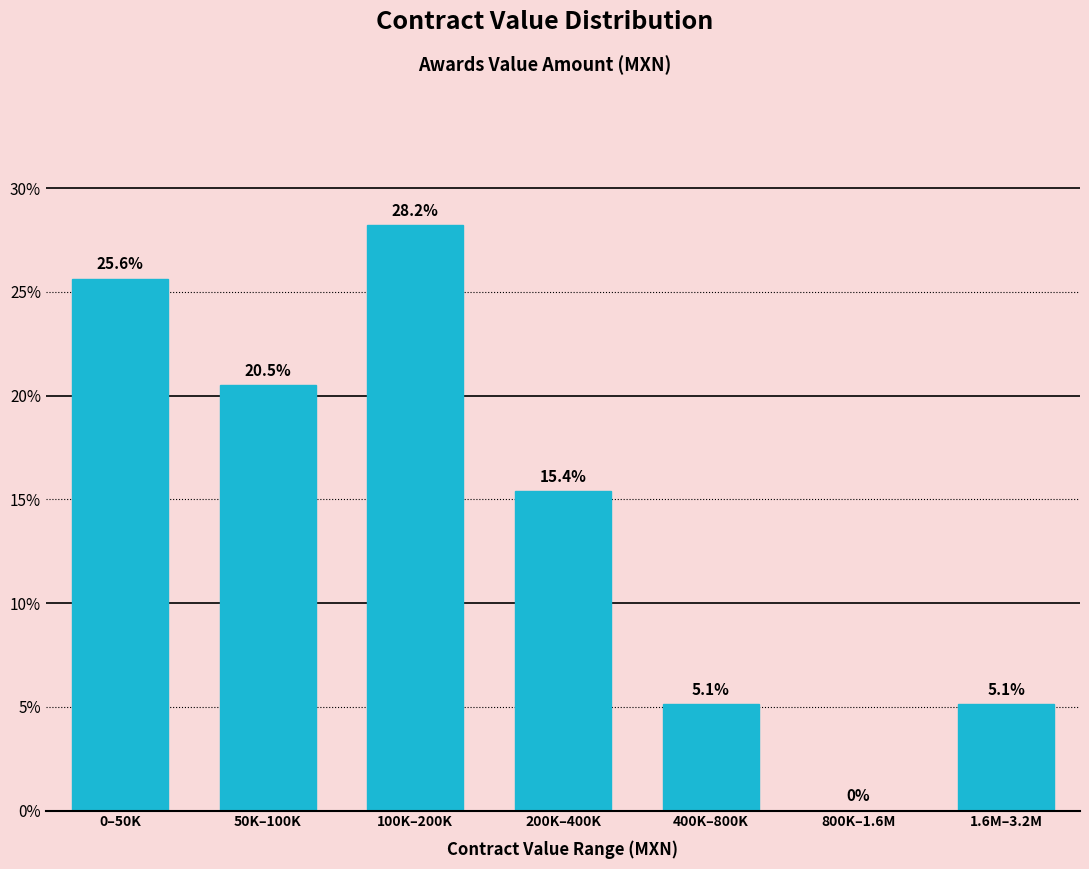

Reading left to right, what are all the values shown in this chart?

0–50K=25.6	50K–100K=20.5	100K–200K=28.2	200K–400K=15.4	400K–800K=5.1	800K–1.6M=0.0	1.6M–3.2M=5.1